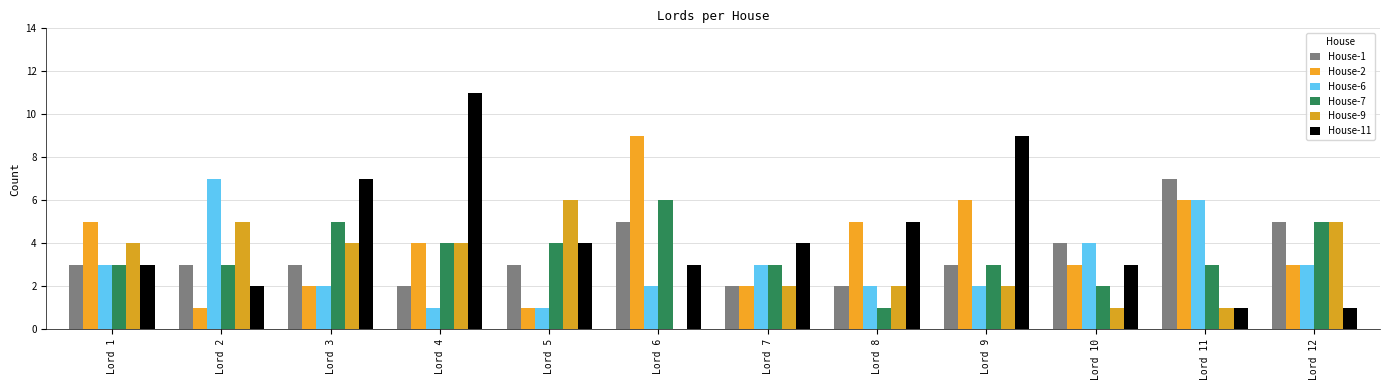

Read the House-7 value at Lord 8.

1